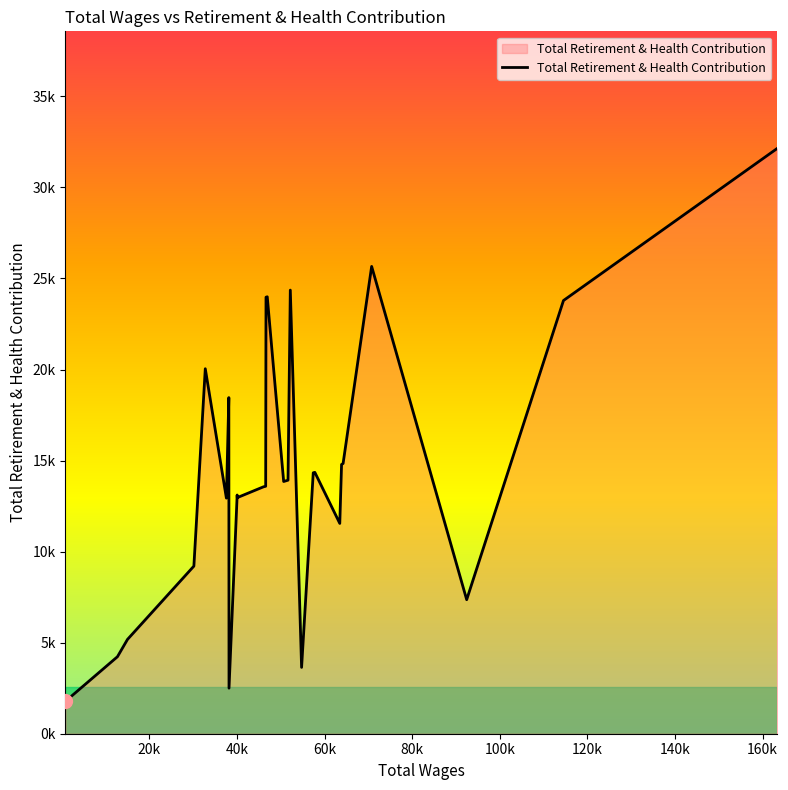

What is the difference between the maximum and minimum values?

30366